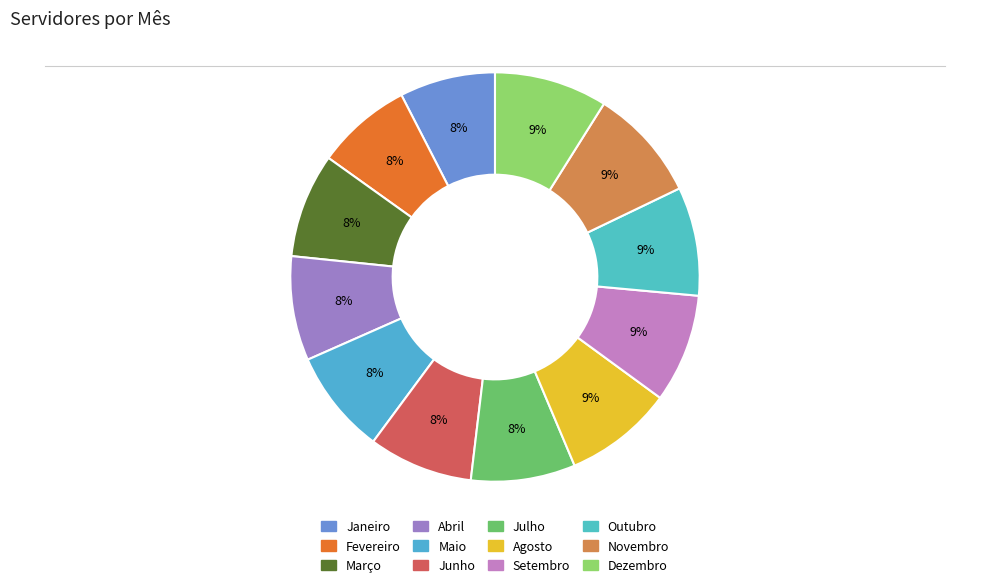

Count the number of slices in the pie.

12